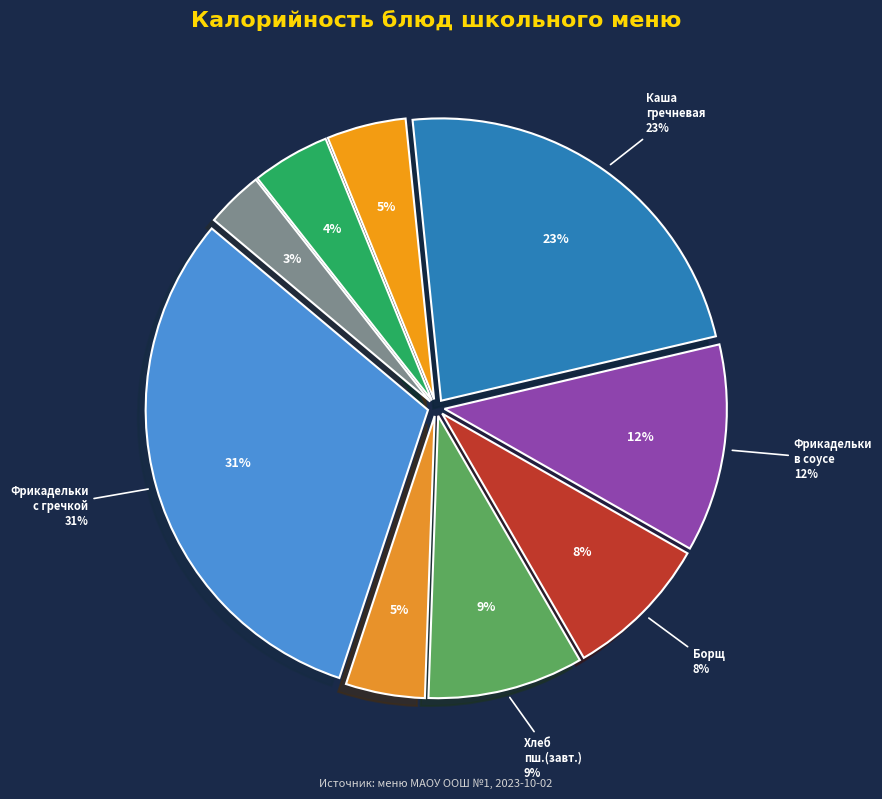

Count the number of slices in the pie.

9